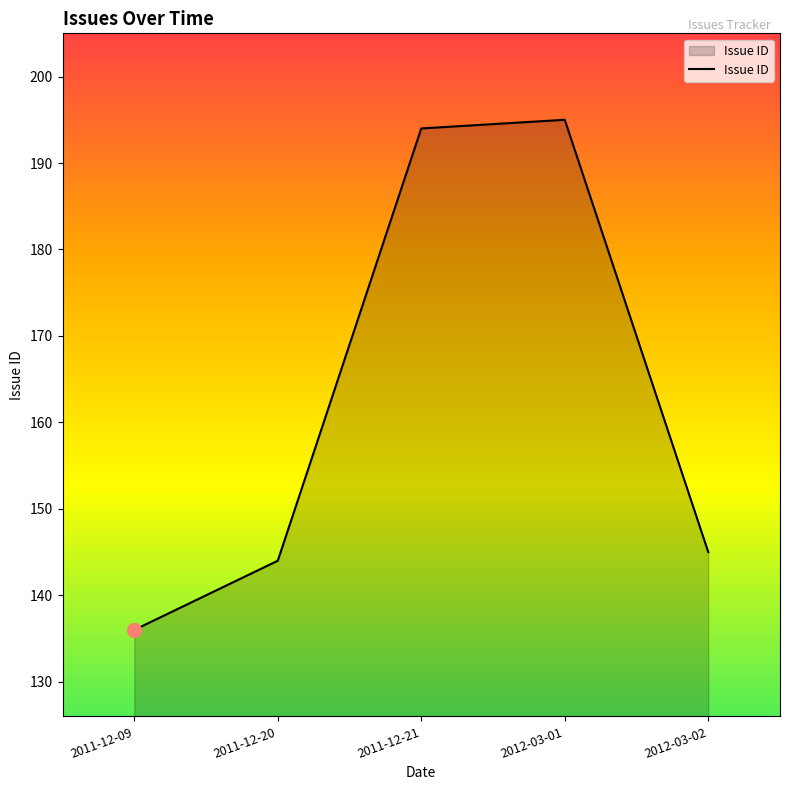

Reading left to right, what are all the values shown in this chart?

136	144	194	195	145